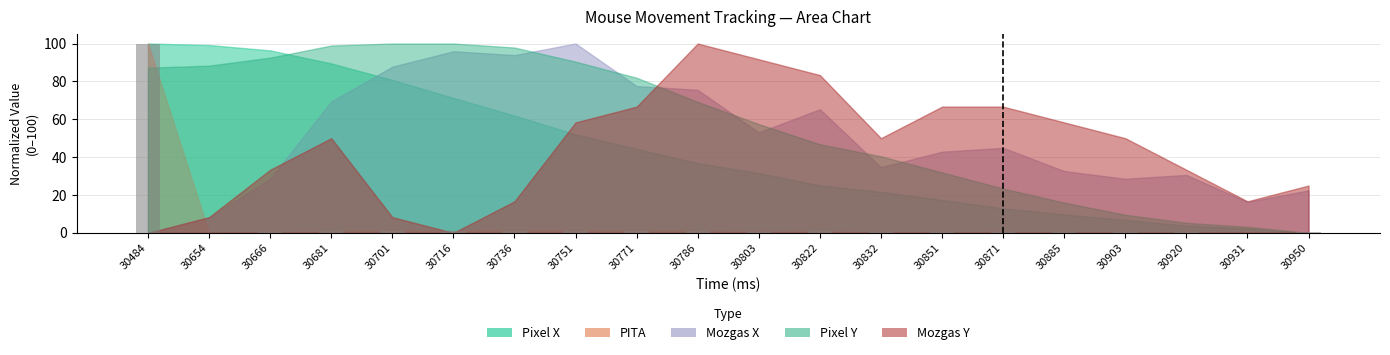

The value at 30822 is 0.8. True or false?

True